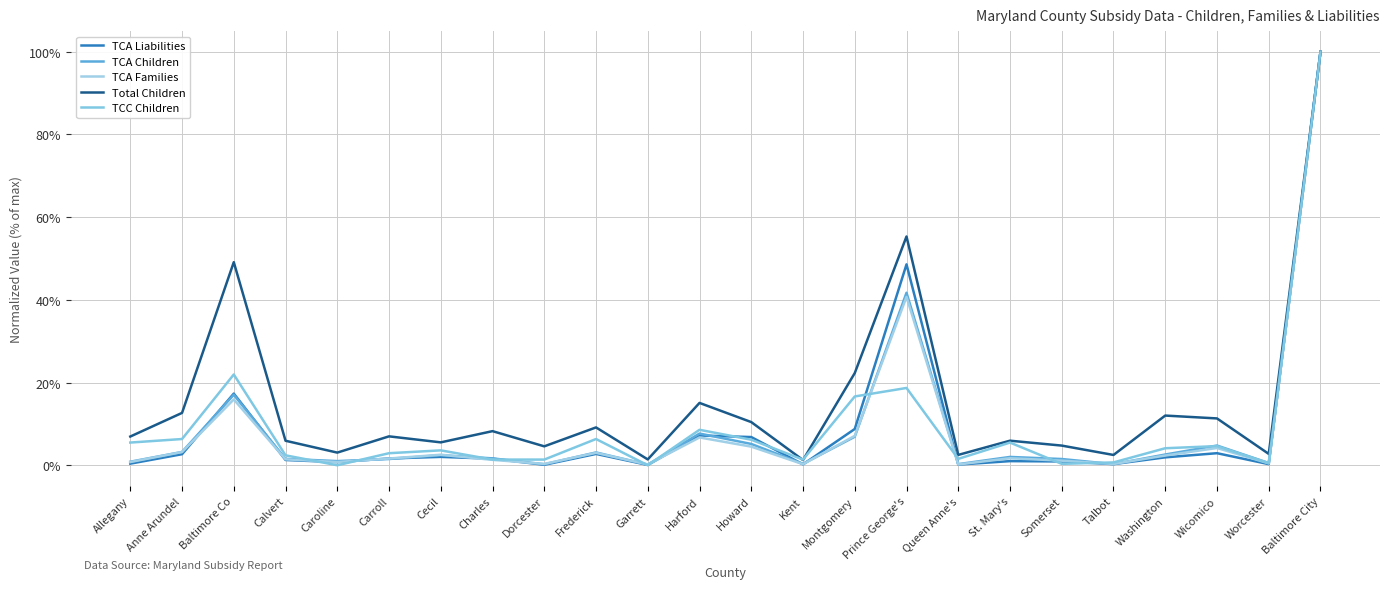

Rank the categories by TCC Children value from highest to lowest.

Baltimore City, Baltimore Co, Prince George's, Montgomery, Harford, Anne Arundel, Frederick, Howard, Allegany, St. Mary's, Wicomico, Washington, Cecil, Carroll, Calvert, Queen Anne's, Charles, Dorcester, Kent, Talbot, Worcester, Somerset, Caroline, Garrett